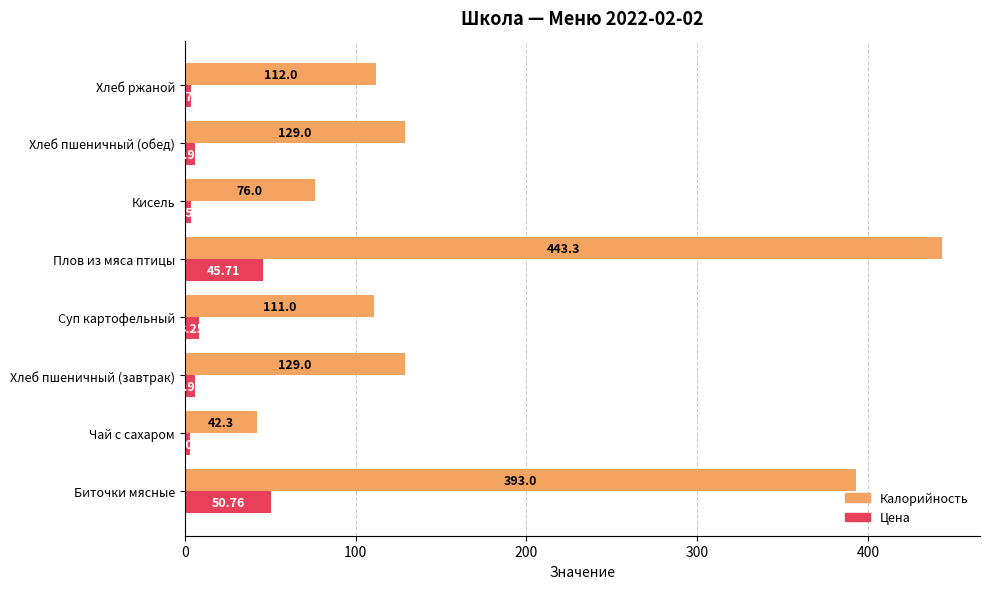

At which category does the chart reach its minimum across all series?

Чай с сахаром